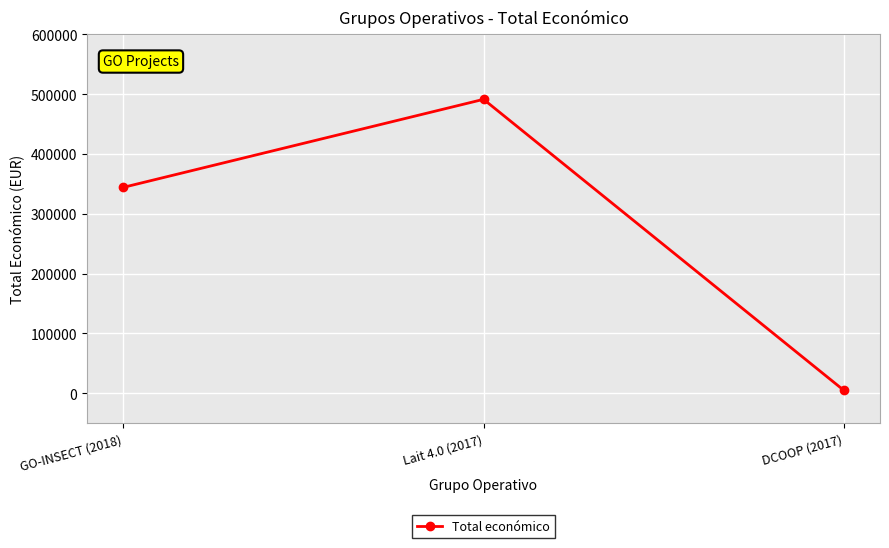

Count the number of categories in the chart.

3